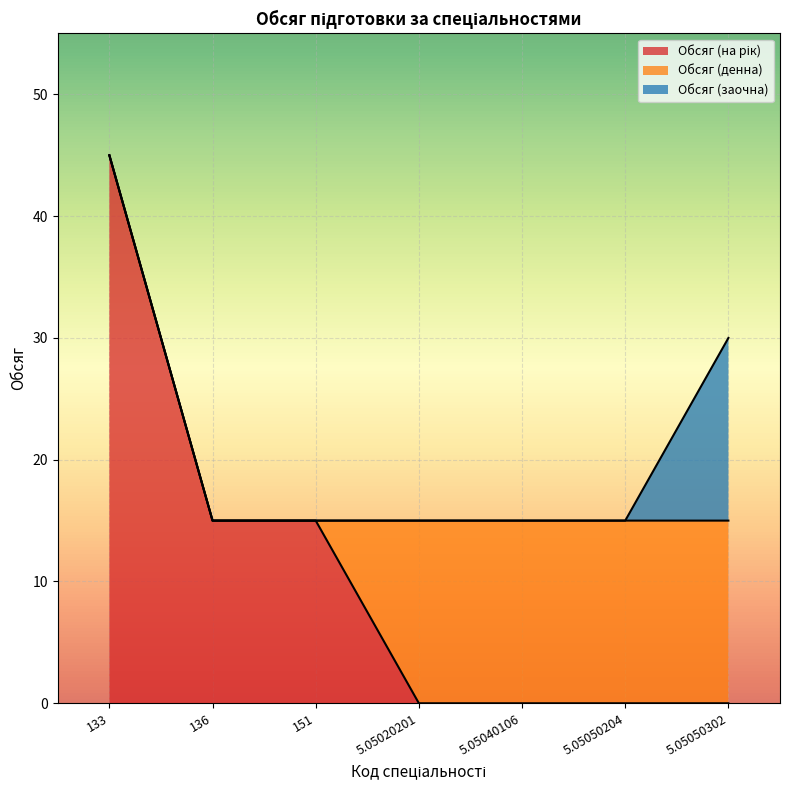

Is the value of Обсяг (заочна) at 133 greater than the value of Обсяг (денна) at 5.05020201?

No